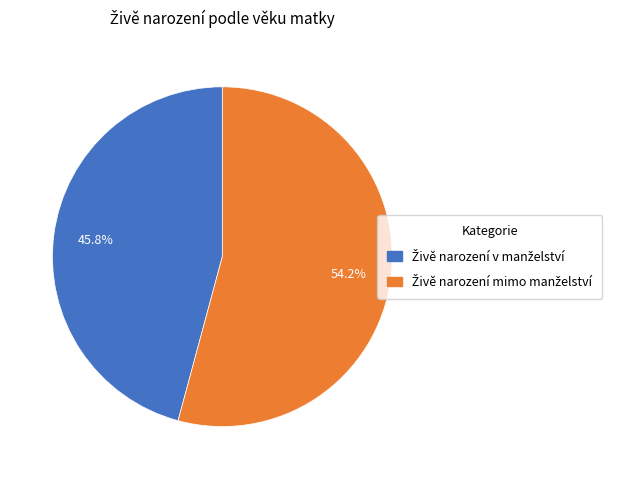

Does any single category account for the majority?

Yes